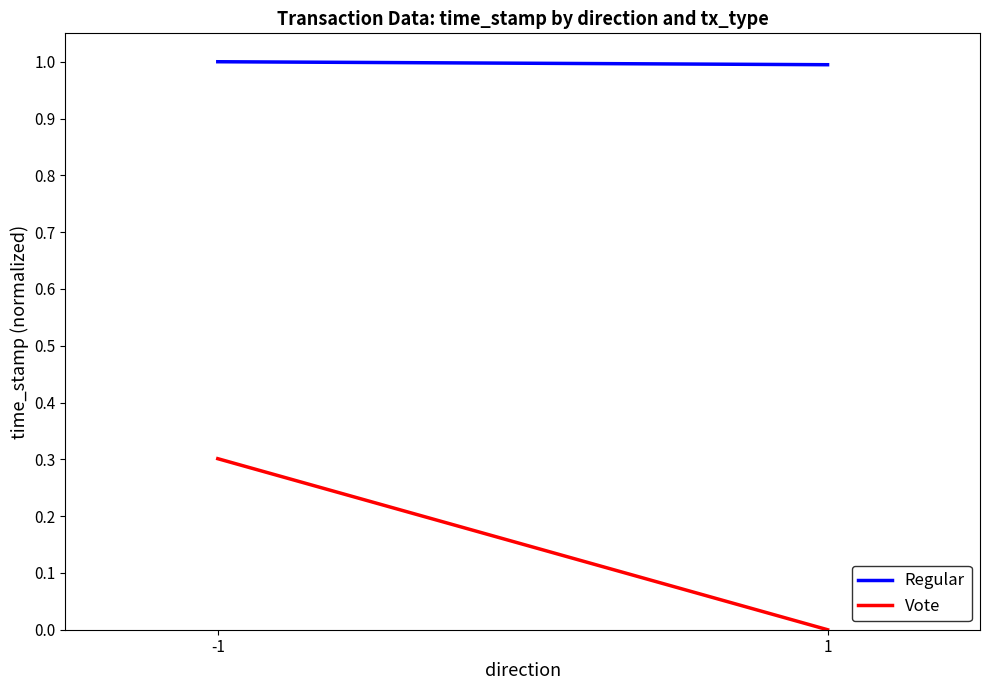

Reading right to left, what are all the values shown in this chart?

Regular: 1=1.0	-1=1.0
Vote: 1=0.0	-1=0.3